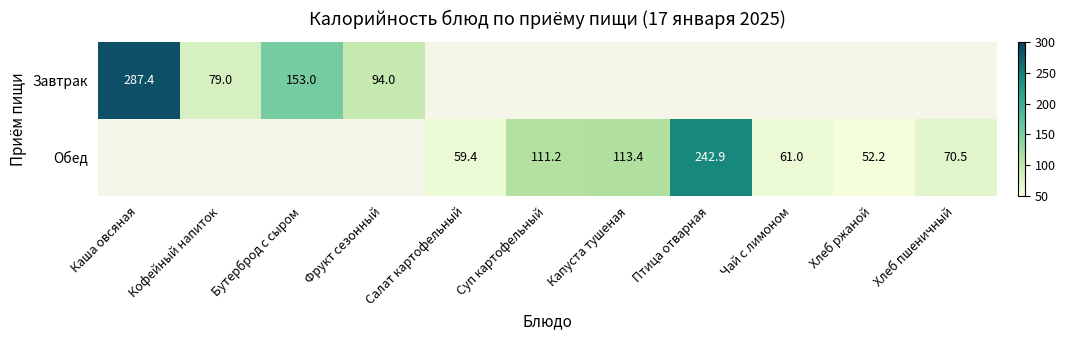

Which has a higher value, Хлеб ржаной or Суп картофельный?

Суп картофельный